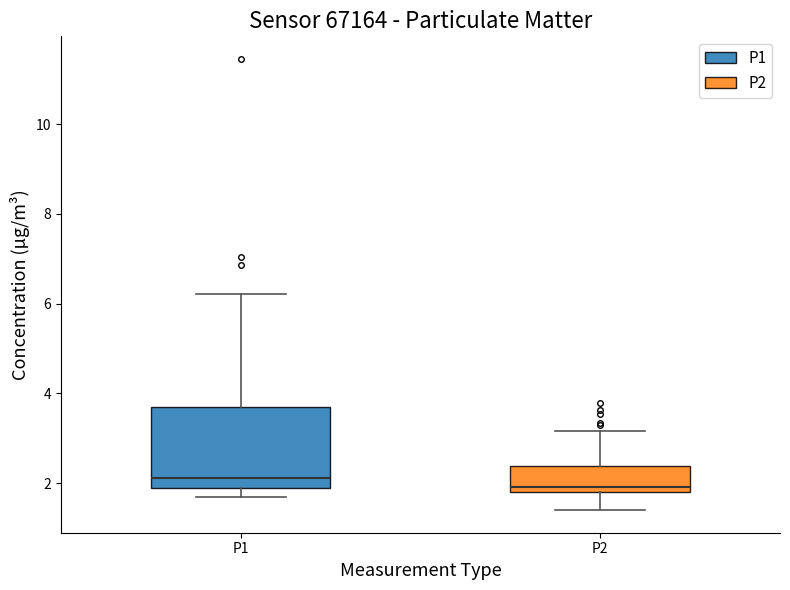

Comparing the boxes themselves (not the whiskers), which one is the tallest?

P1